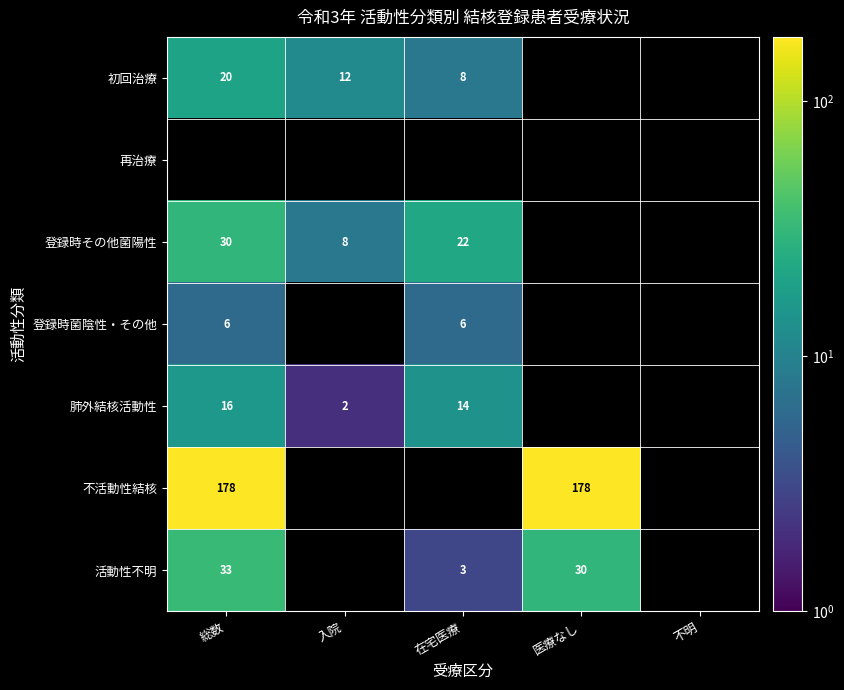

Is the value of 肺外結核活動性 at 総数 greater than the value of 登録時その他菌陽性 at 在宅医療?

No